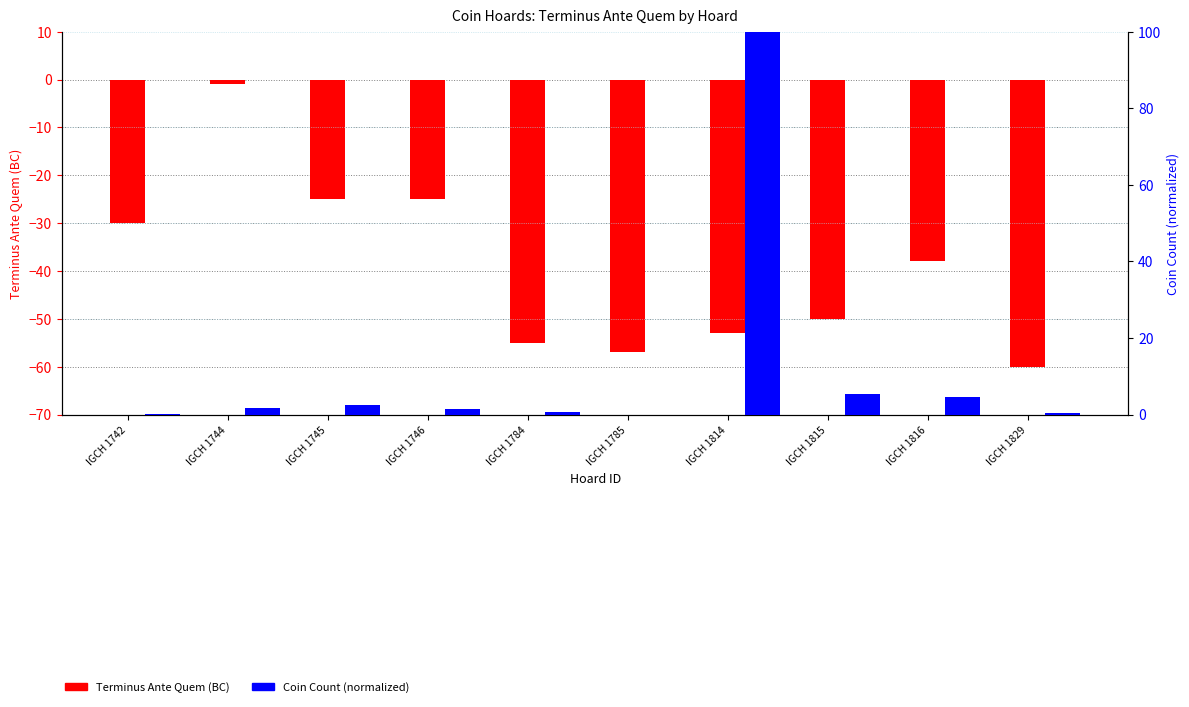

Which has a higher value, IGCH 1746 or IGCH 1815?

IGCH 1746